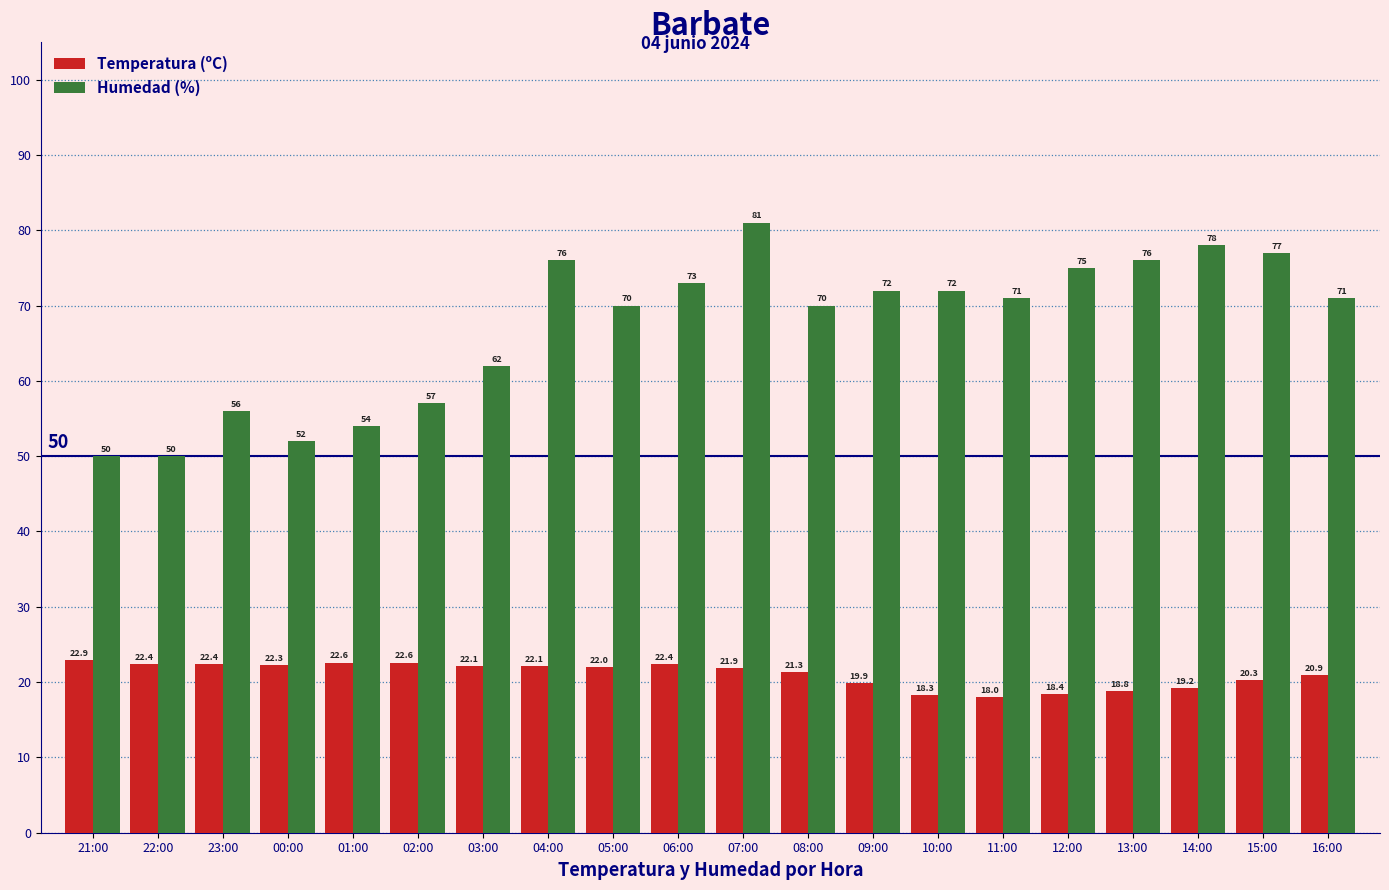

What is the minimum value shown in the chart?

18.0